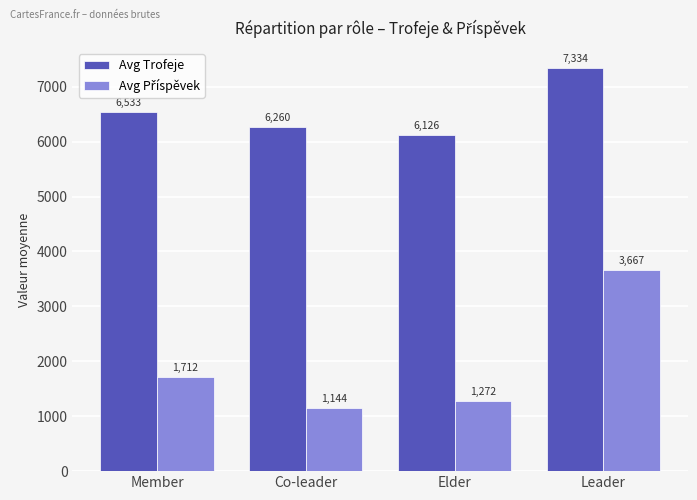

Which series changed the most between Co-leader and Elder?

Avg Trofeje